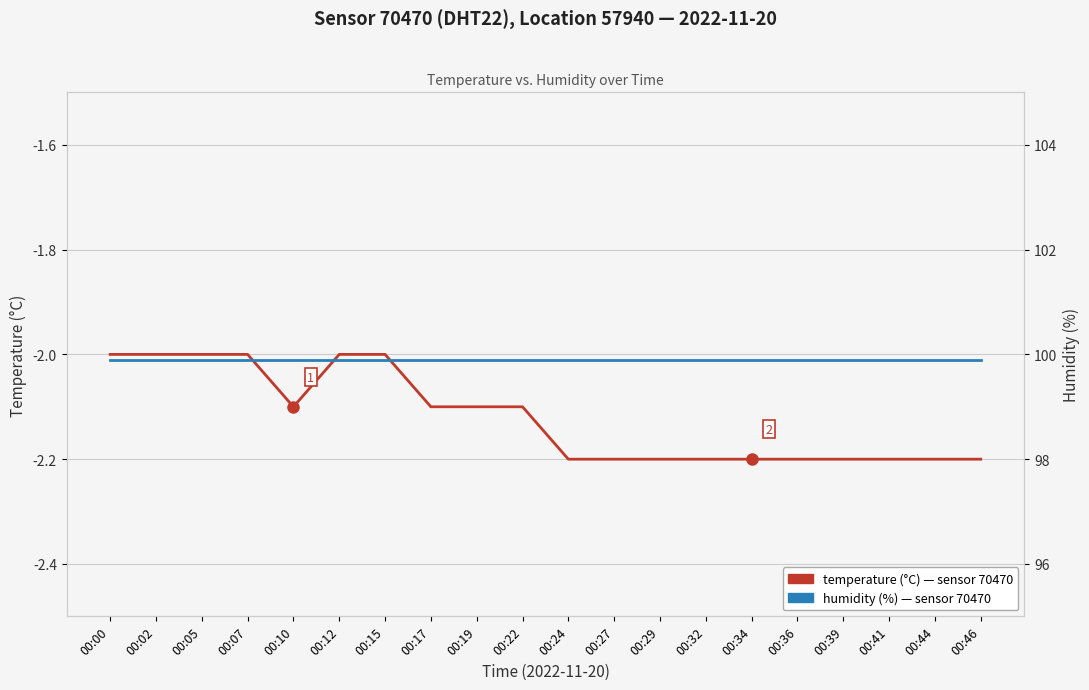

True or false: humidity (%) and temperature (°C) intersect in this chart.

False